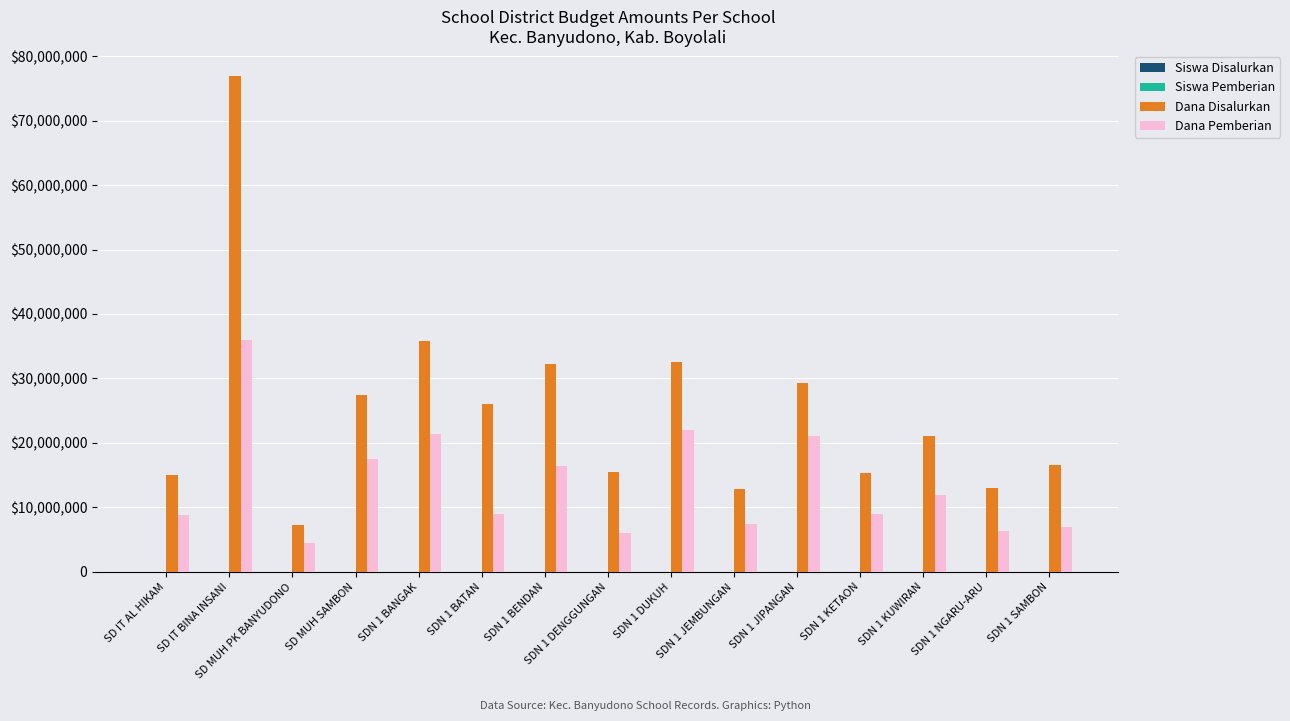

The Dana Disalurkan series shows 35775000 at SDN 1 BANGAK. True or false?

True